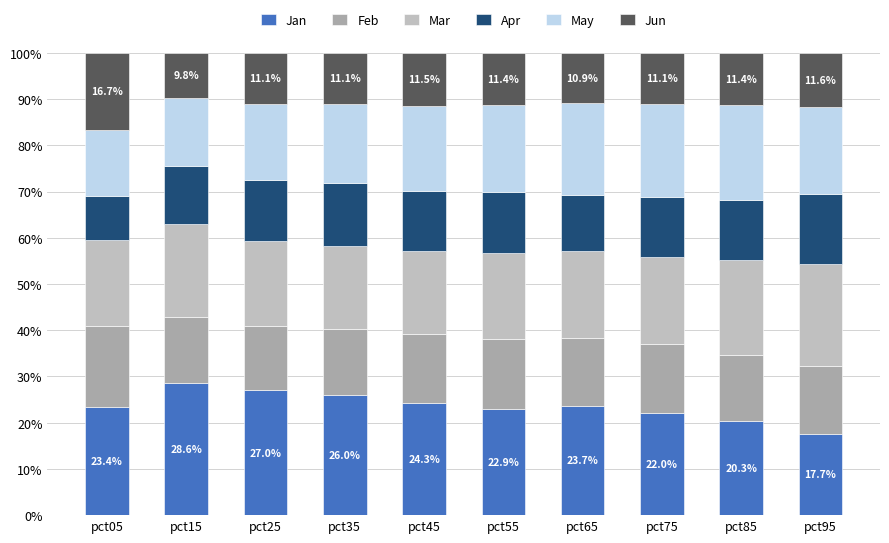

Which series has the largest total across all categories?

Jan